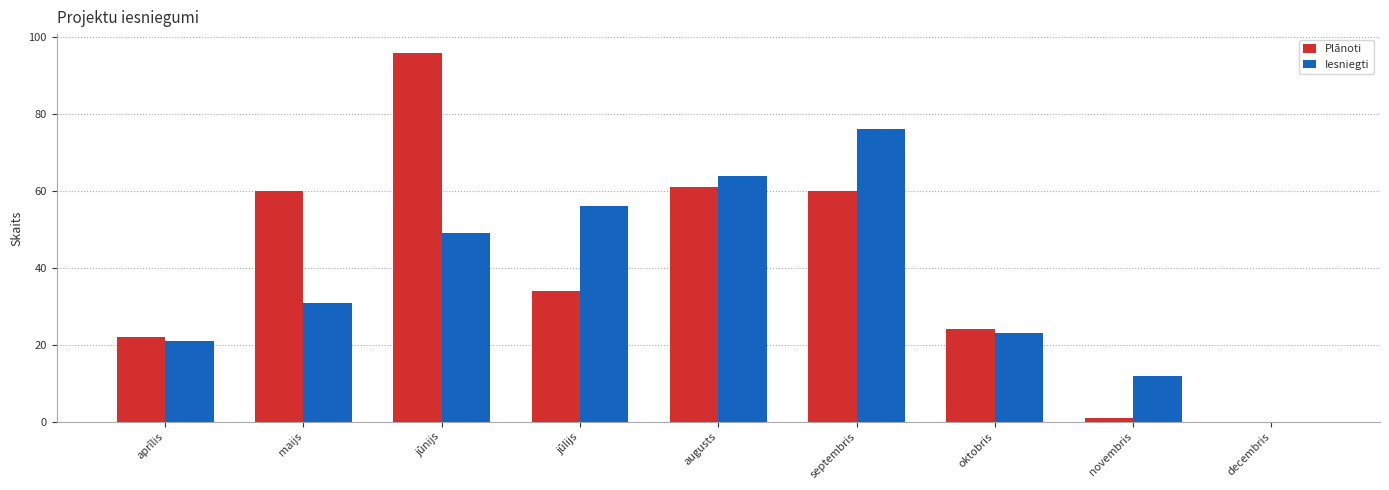

True or false: Iesniegti has a value of 12 at novembris.

True